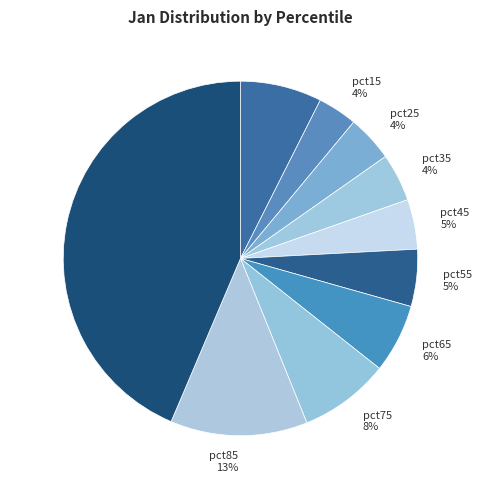

To the nearest percent, what is the difference between the pct55 and pct75 slice percentages?

3%